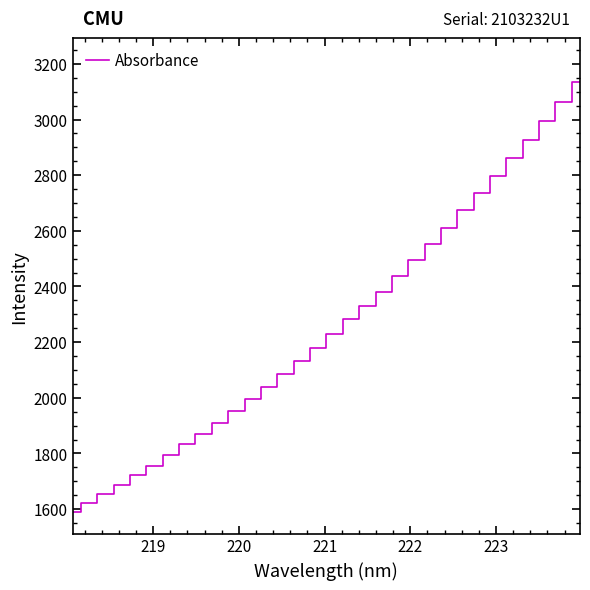

What is the difference between the maximum and minimum values?

1544.7